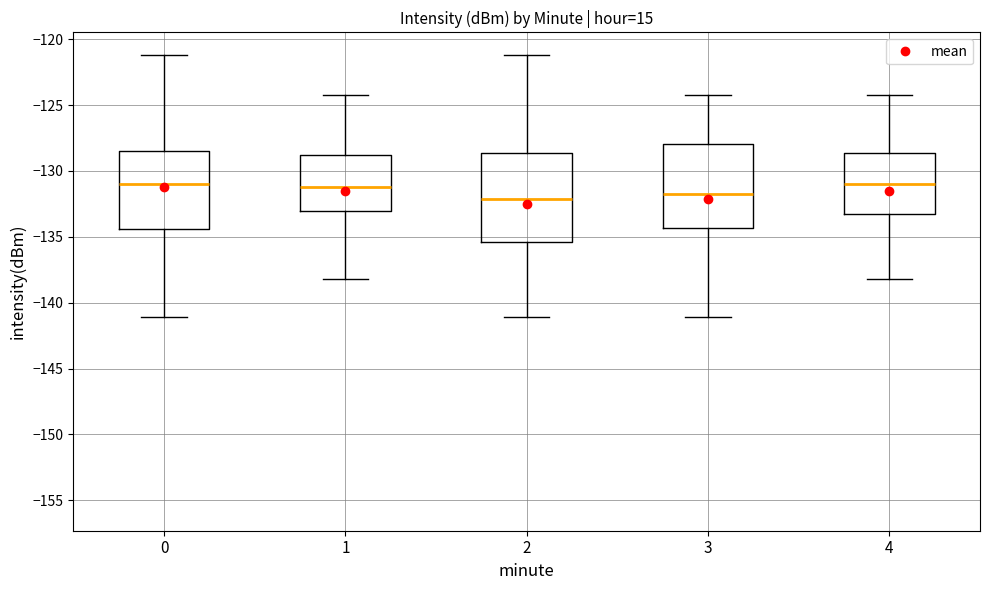

Reading left to right, read every box against the y-axis: the position of its median line, the range the box covers, and the ends of its whiskers. The values are not printed on the chart, so give them approximately, as read against the axis.

0: median -131.0, box -134.5 to -128.5, whiskers -141.0 to -121.0
1: median -131.0, box -133.0 to -129.0, whiskers -138.0 to -124.0
2: median -132.0, box -135.5 to -128.5, whiskers -141.0 to -121.0
3: median -132.0, box -134.5 to -128.0, whiskers -141.0 to -124.0
4: median -131.0, box -133.5 to -128.5, whiskers -138.0 to -124.0